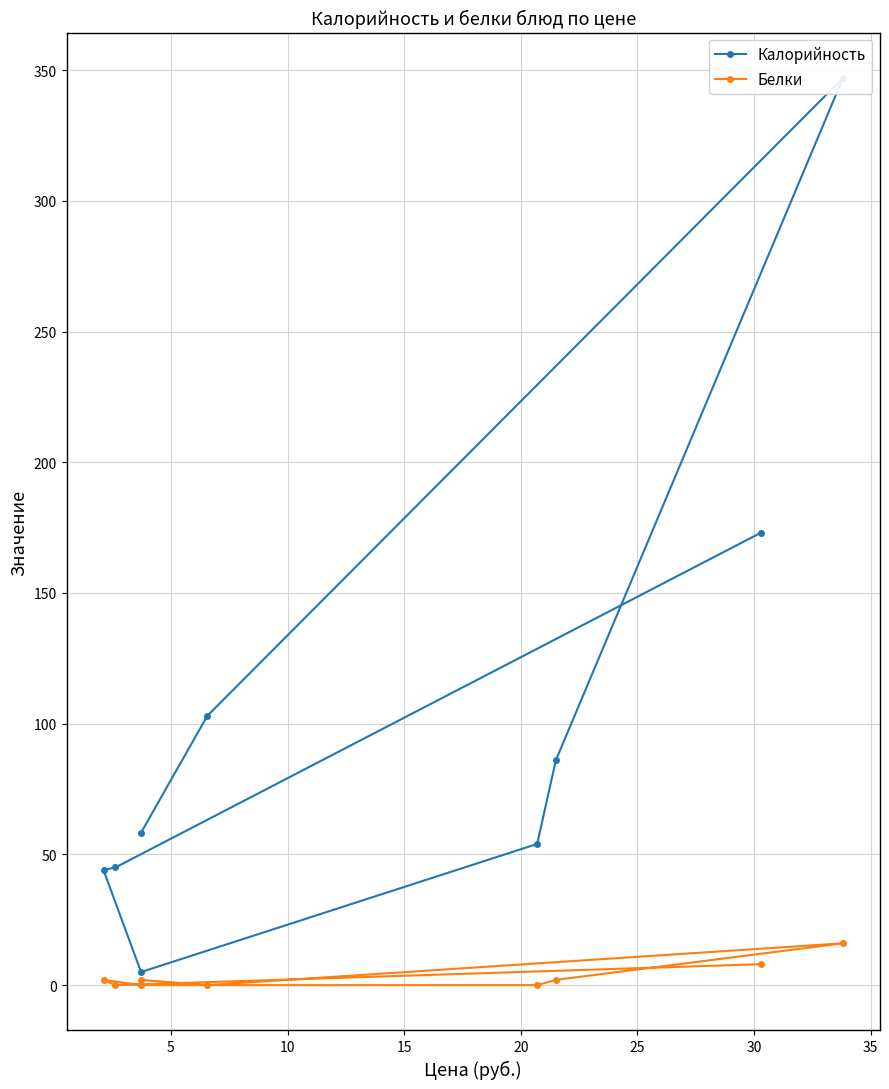

How many values in the Калорийность series exceed 58?

4